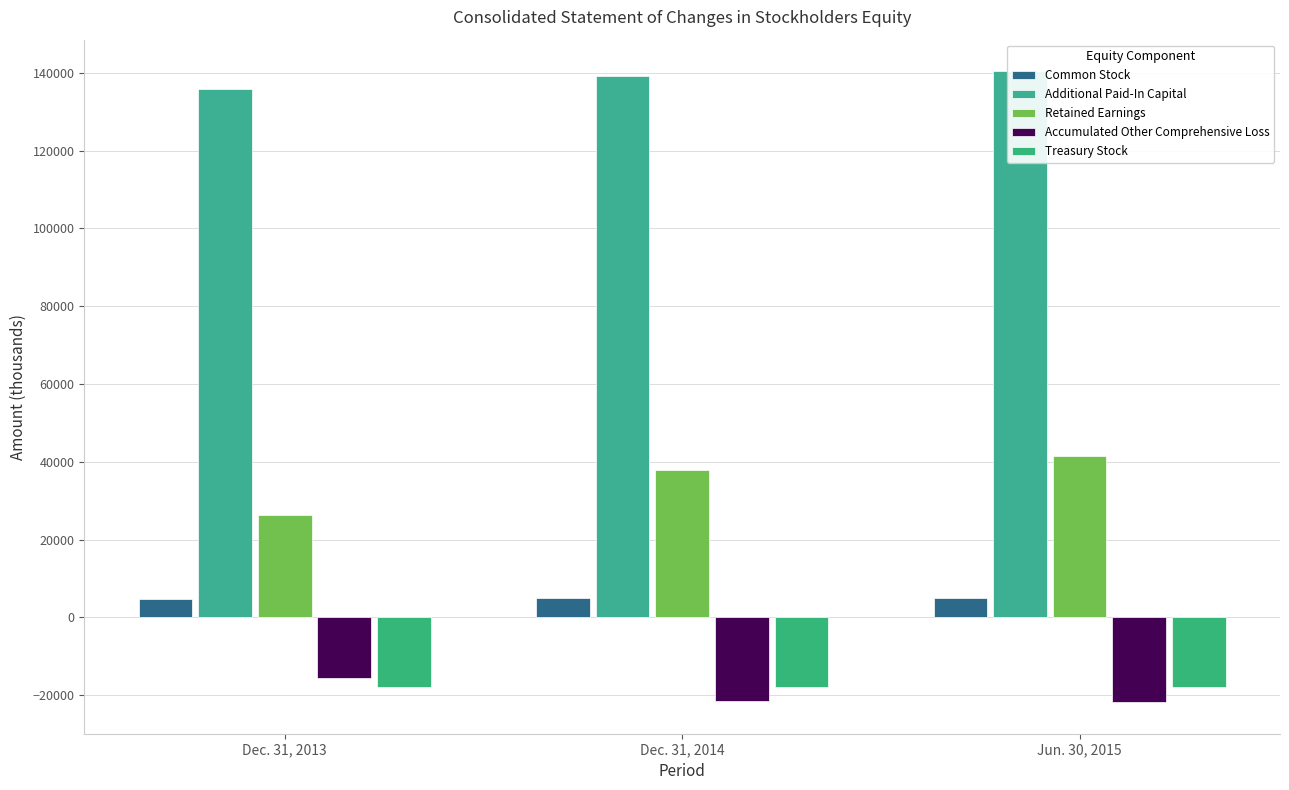

Reading left to right, extract all data points from this chart.

Common Stock: Dec. 31, 2013=4811	Dec. 31, 2014=4834	Jun. 30, 2015=4850
Additional Paid-In Capital: Dec. 31, 2013=135881	Dec. 31, 2014=139312	Jun. 30, 2015=140419
Retained Earnings: Dec. 31, 2013=26429	Dec. 31, 2014=37784	Jun. 30, 2015=41472
Accumulated Other Comprehensive Loss: Dec. 31, 2013=-15612	Dec. 31, 2014=-21453	Jun. 30, 2015=-21825
Treasury Stock: Dec. 31, 2013=-18013	Dec. 31, 2014=-18013	Jun. 30, 2015=-18013